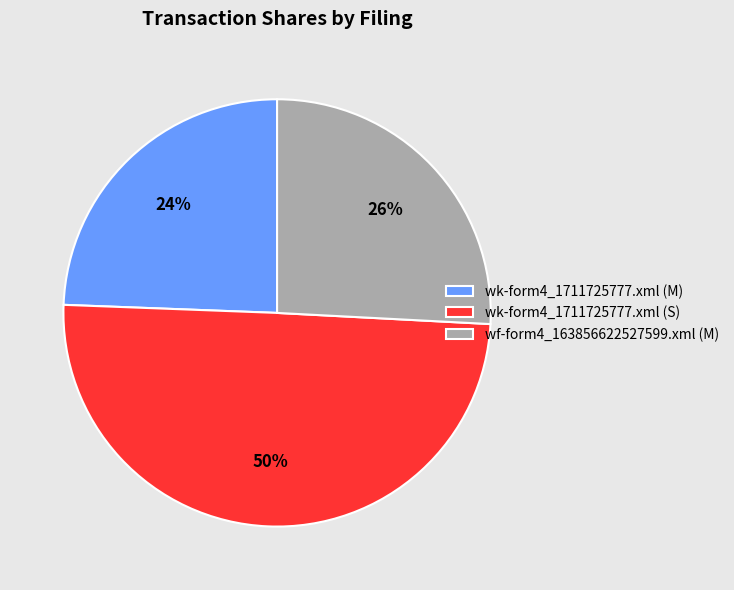

To the nearest percent, what is the average slice percentage?

33%